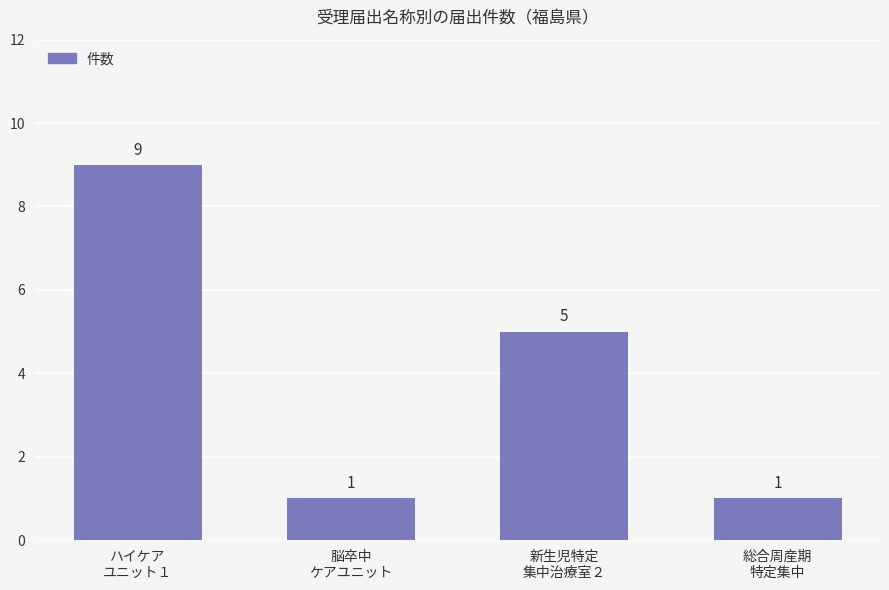

Reading left to right, list all the values displayed in this chart.

ハイケア
ユニット１=9	脳卒中
ケアユニット=1	新生児特定
集中治療室２=5	総合周産期
特定集中=1